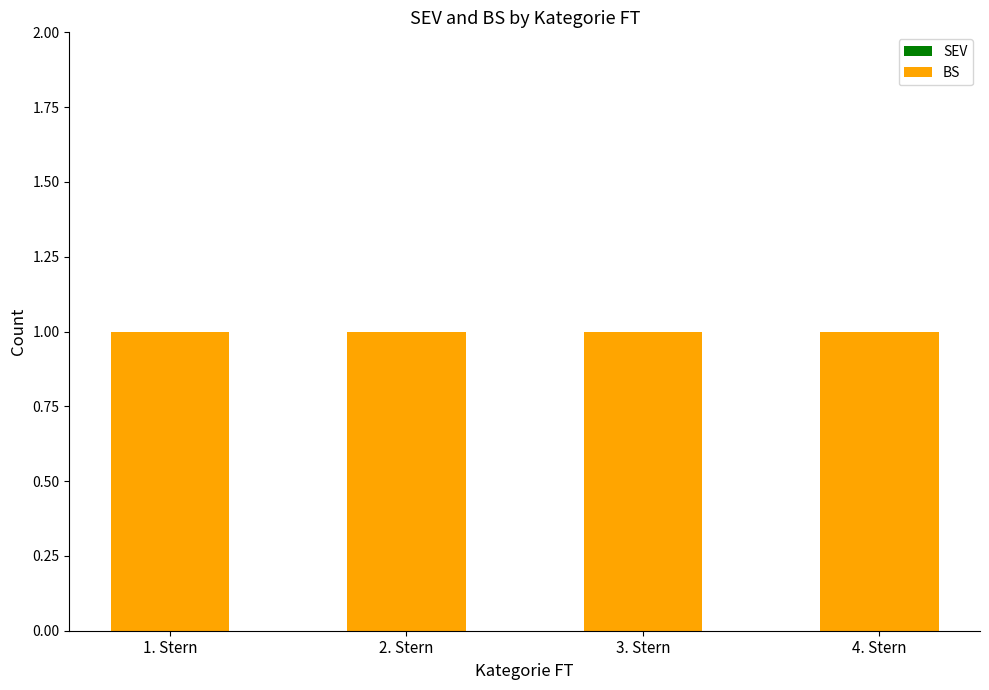

How many bars are there in total?

8